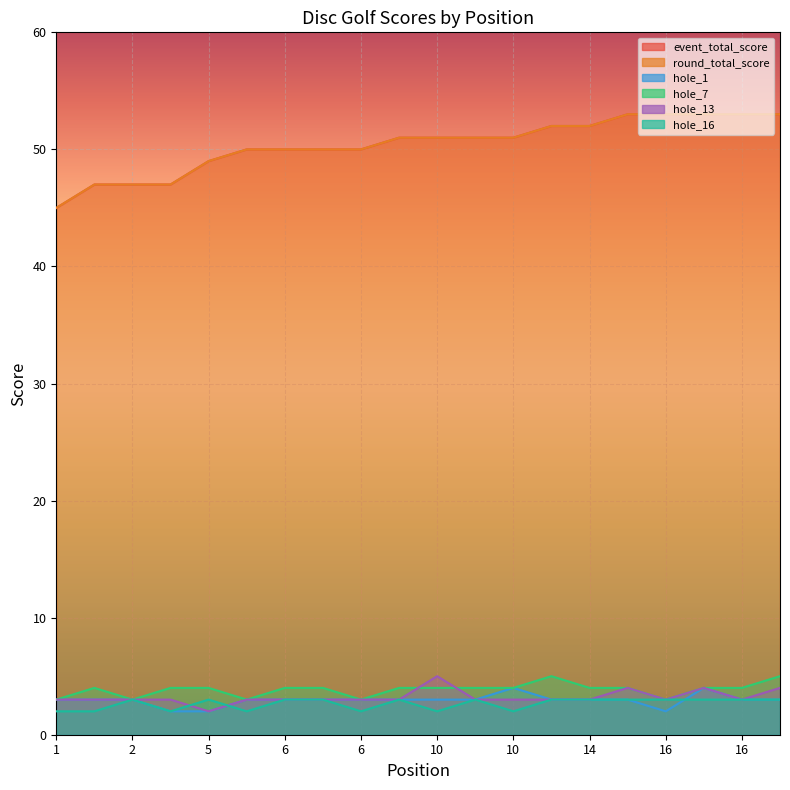

What value does the event_total_score series have at 6?

50